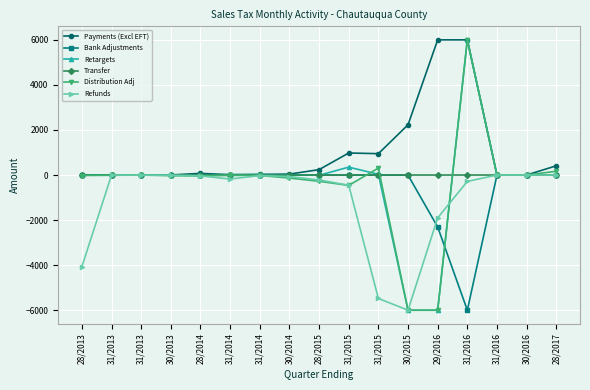

How many values in the Payments (Excl EFT) series are below 41?

8